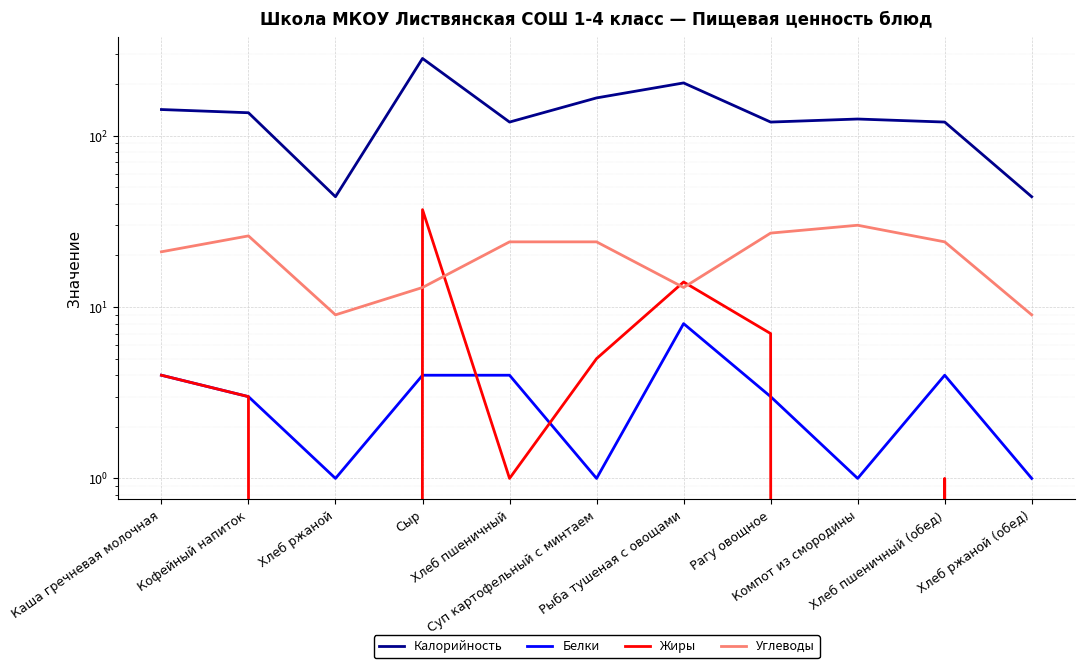

Where is the first local maximum for Калорийность?

Сыр